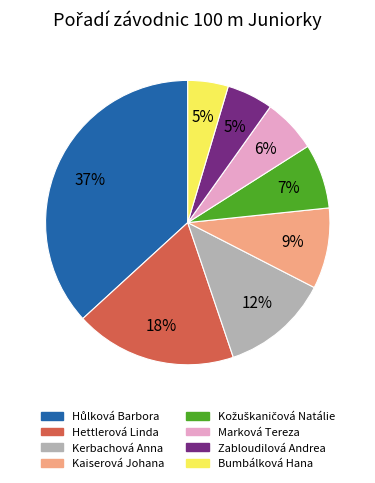

To the nearest percent, what is the combined percentage of Kaiserová Johana and Zabloudilová Andrea?

14%